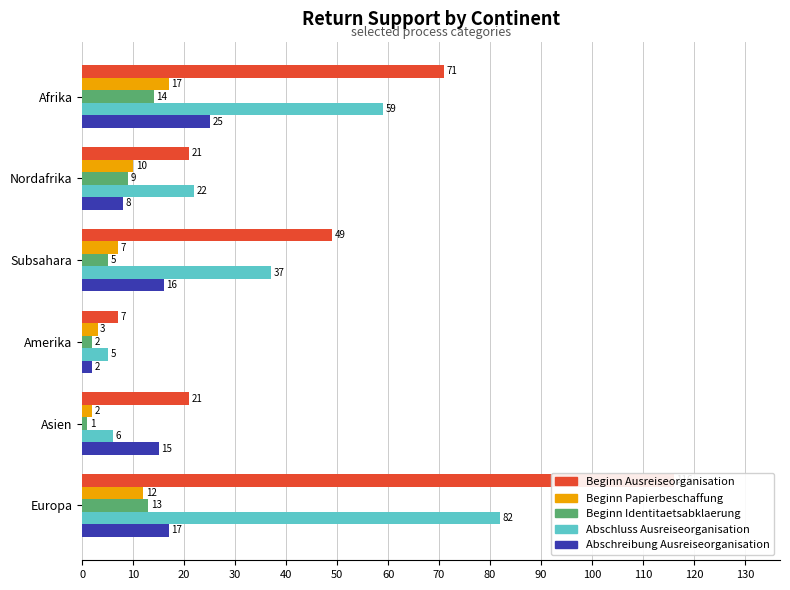

How many groups of bars are there?

6